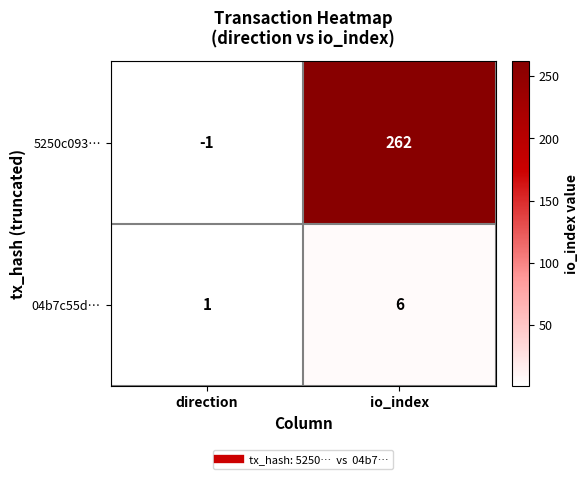

What is the difference between the 04b7c55d… values at direction and io_index?

5